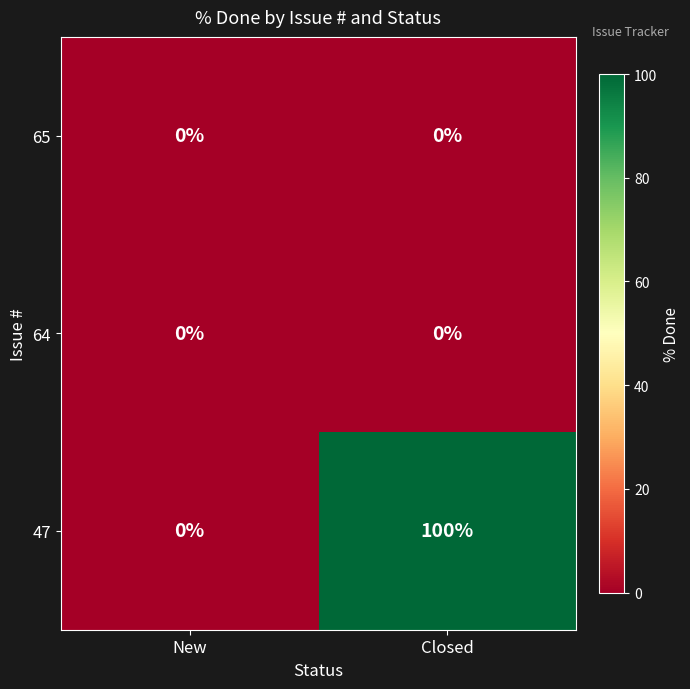

Count the number of data series in this chart.

3